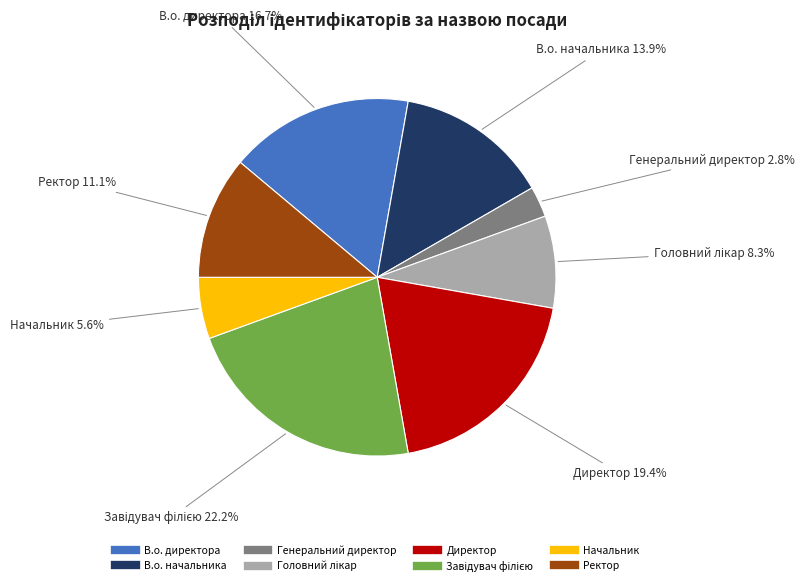

Combined, what portion of the pie is Генеральний директор and Ректор?

13.9%